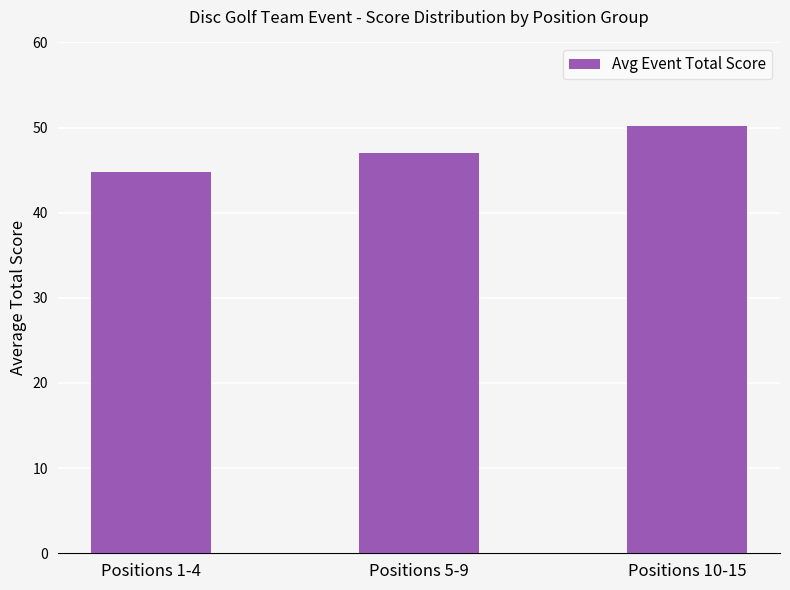

What is the sum of the values at Positions 1-4 and Positions 10-15?

94.9